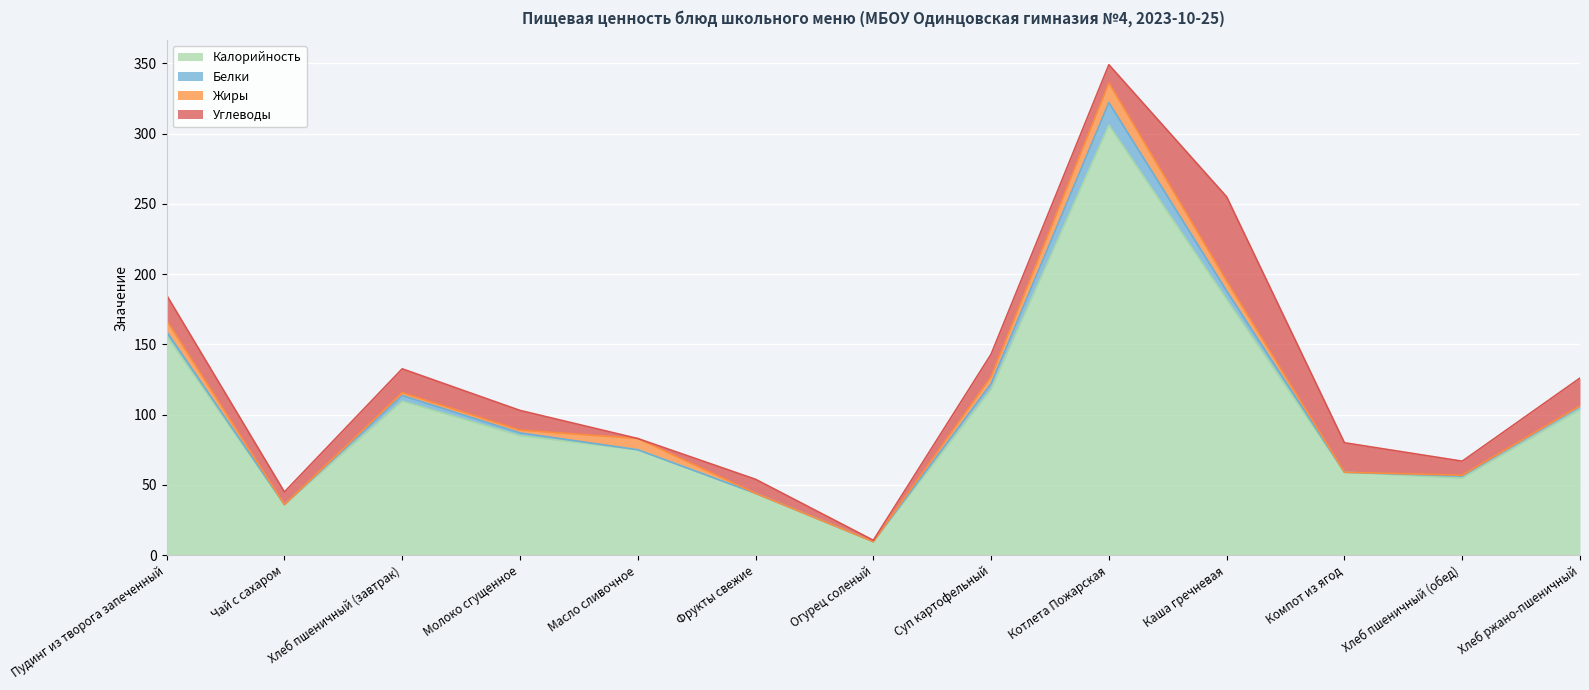

True or false: Жиры has more than 1 interior local peaks.

True